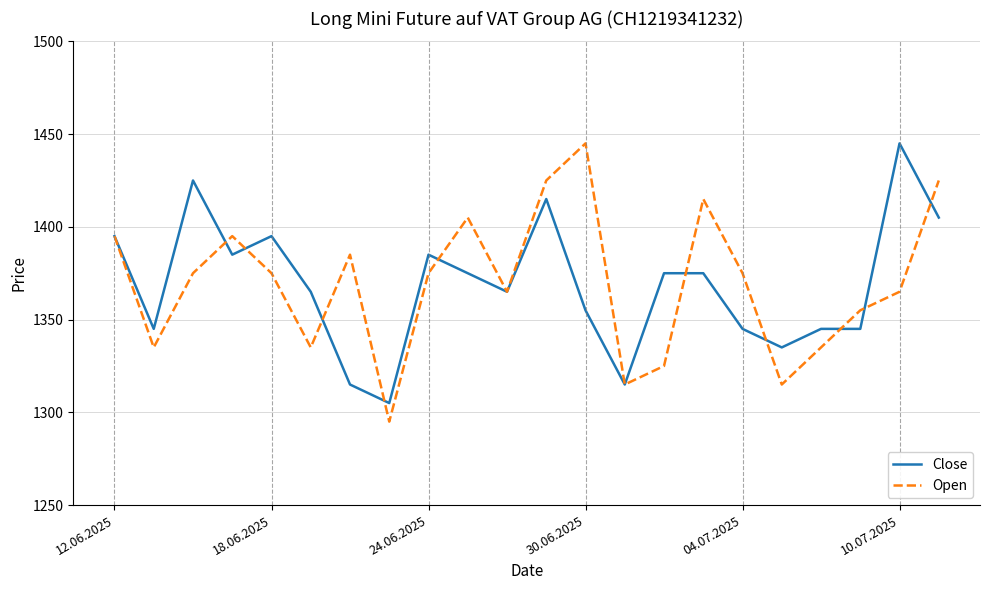

What is the maximum value shown in the chart?

1445